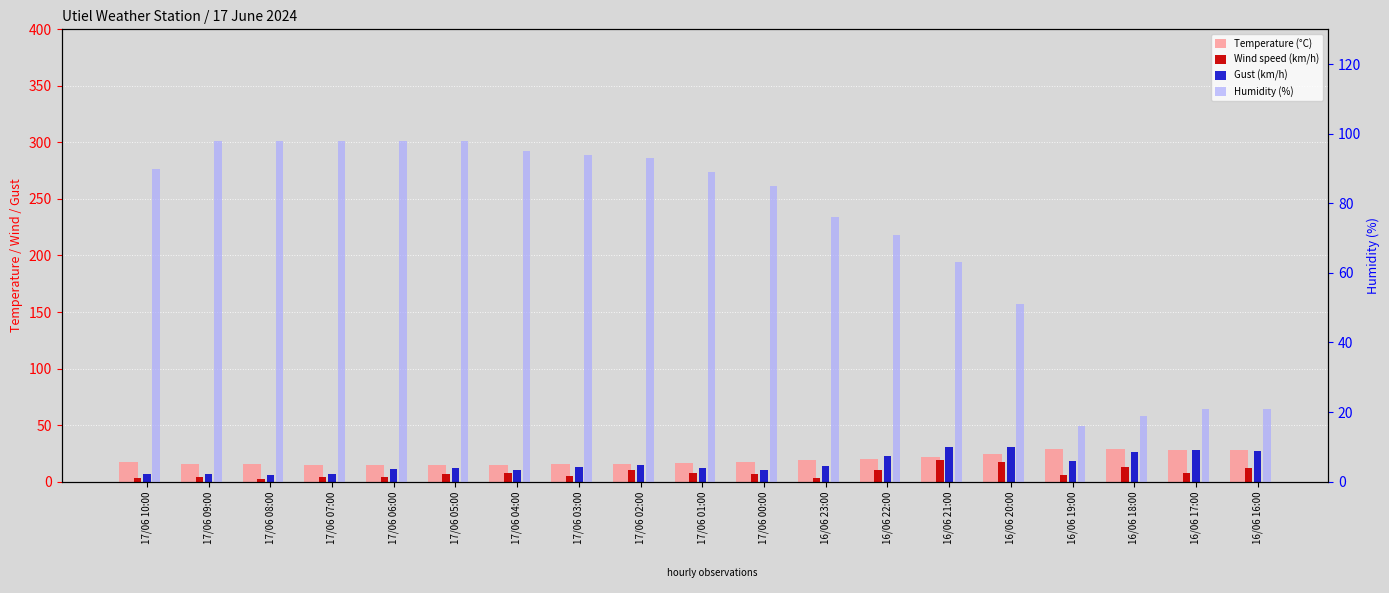

What position from the left is 17/06 10:00?

1